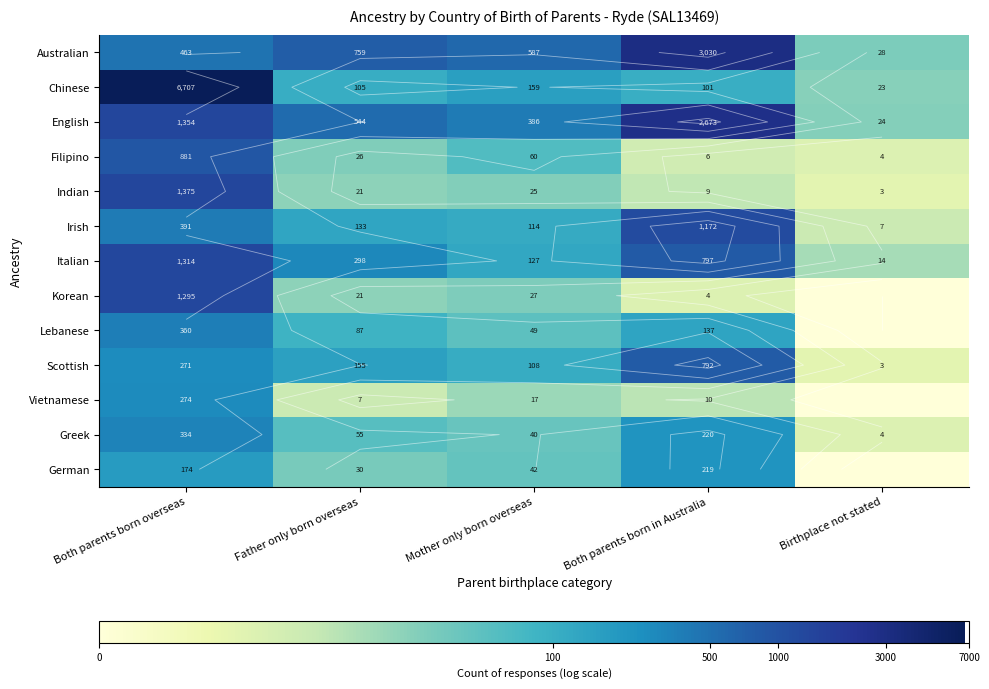

What is the difference between the highest and lowest values at Both parents born in Australia?

6.4